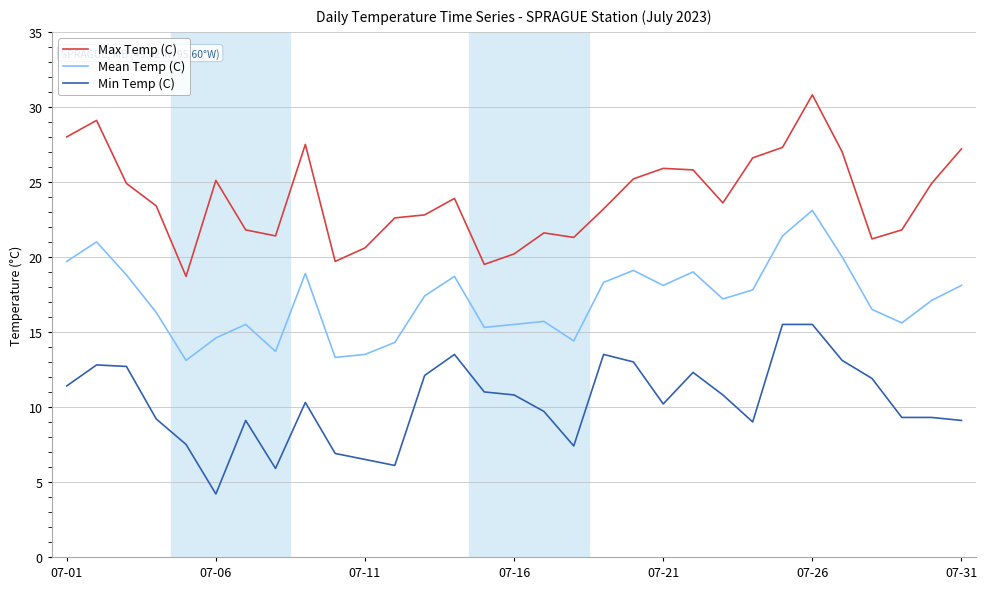

Which series has the largest total across all categories?

Max Temp (C)